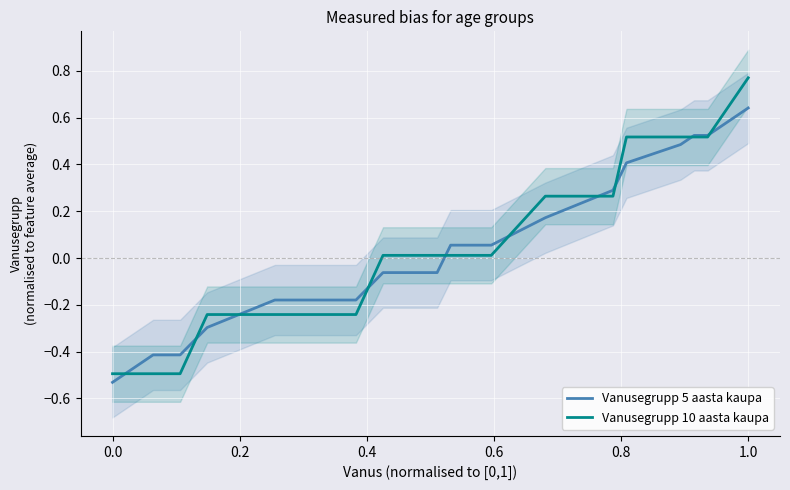

Is it true that Vanusegrupp 5 aasta kaupa equals -0.8 at 0.0?

False